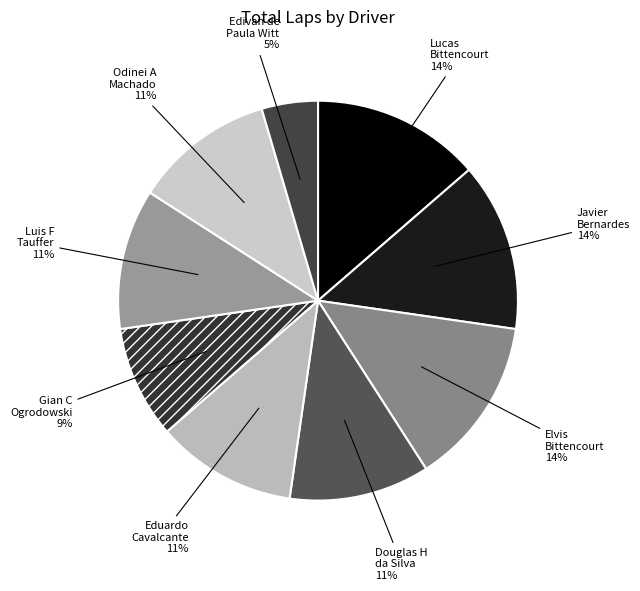

Does any single category account for the majority?

No